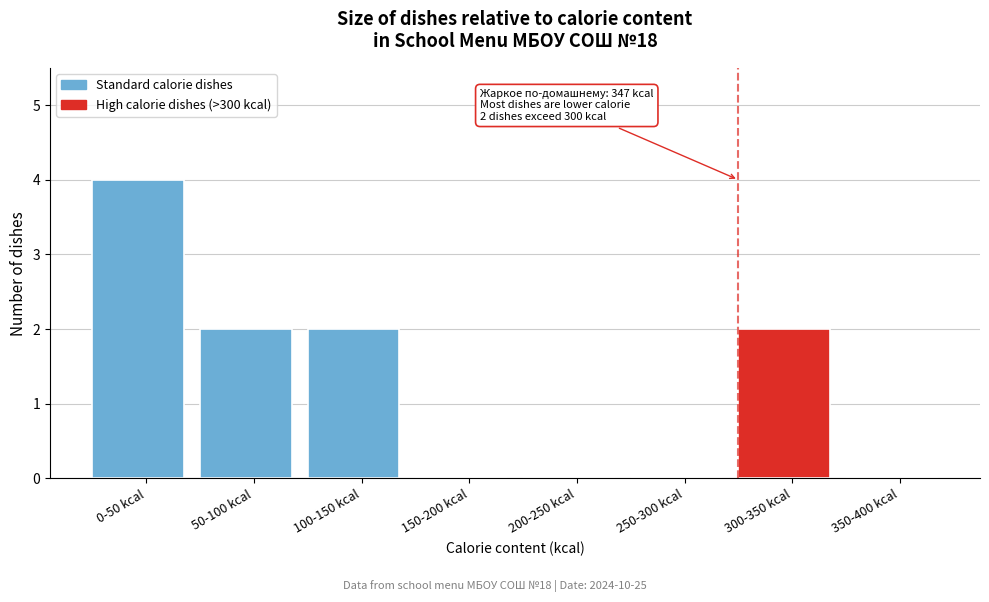

Reading left to right, extract all data points from this chart.

0-50 kcal=4	50-100 kcal=2	100-150 kcal=2	150-200 kcal=0	200-250 kcal=0	250-300 kcal=0	300-350 kcal=2	350-400 kcal=0